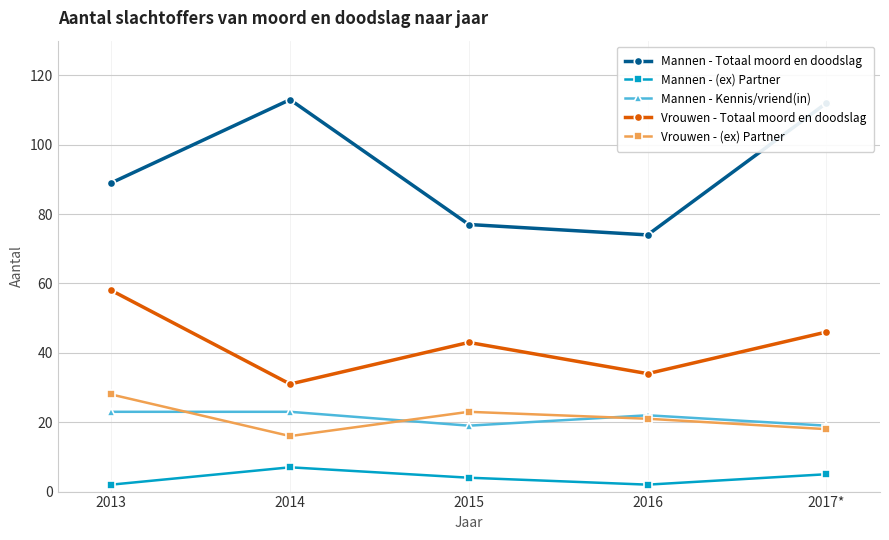

Reading left to right, transcribe all the data shown in this chart.

Mannen - Totaal moord en doodslag: 89	113	77	74	112
Mannen - (ex) Partner: 2	7	4	2	5
Mannen - Kennis/vriend(in): 23	23	19	22	19
Vrouwen - Totaal moord en doodslag: 58	31	43	34	46
Vrouwen - (ex) Partner: 28	16	23	21	18